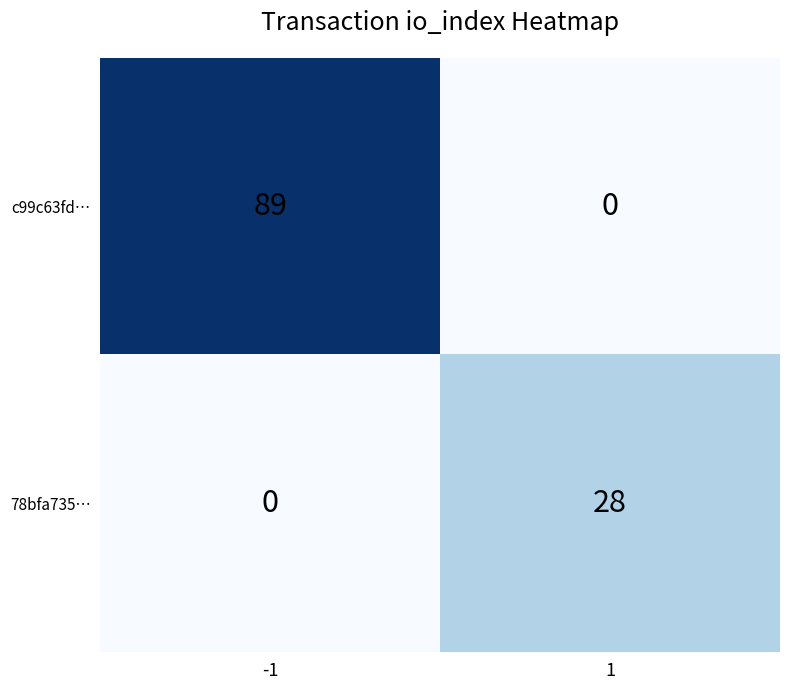

Which series changed the most between -1 and 1?

c99c63fd…